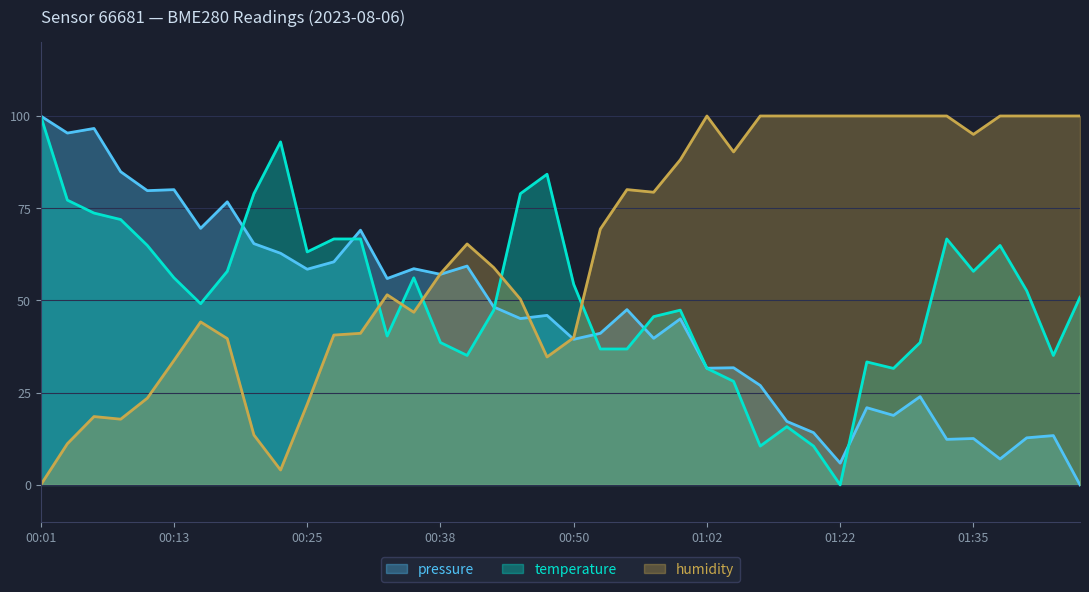

At how many categories does at least one series exceed 98?

14